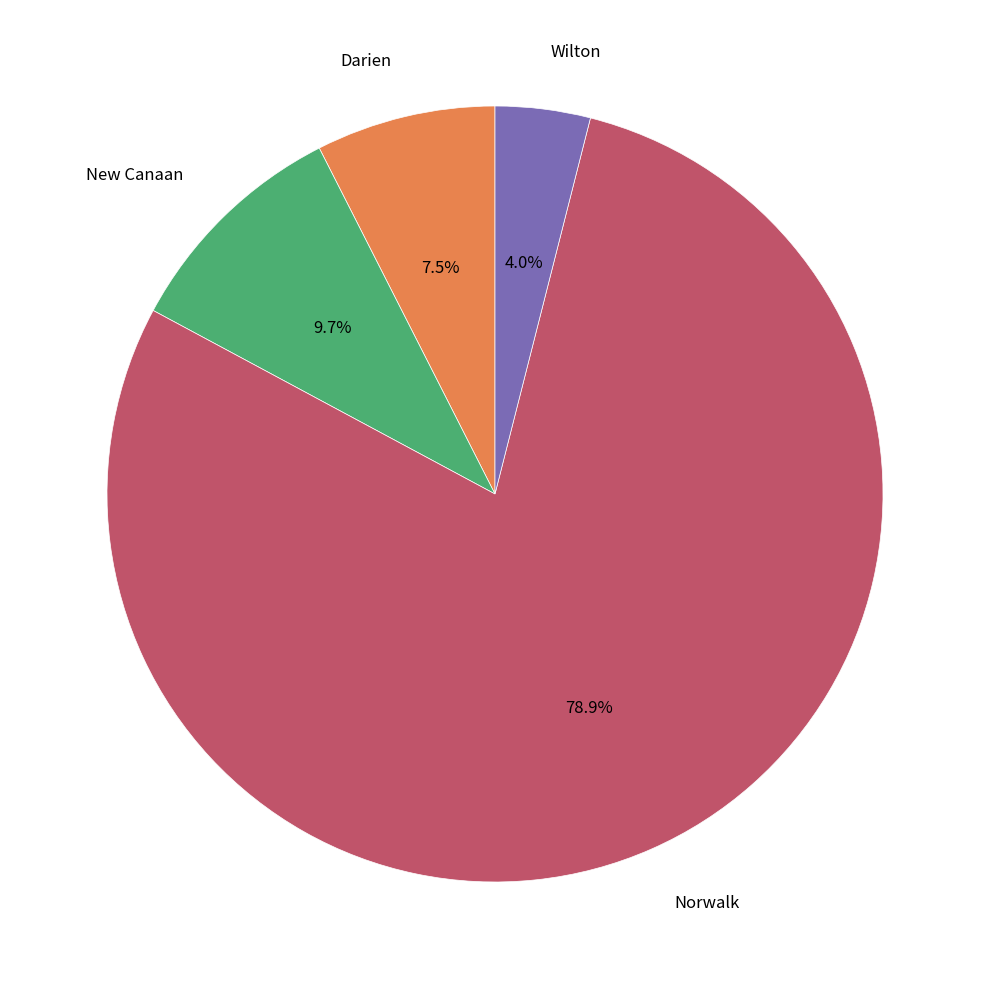

Is there any slice that represents more than half of the pie?

Yes